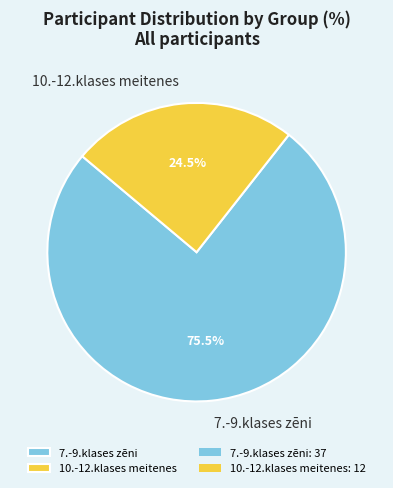

Which slice is the largest?

7.-9.klases zēni